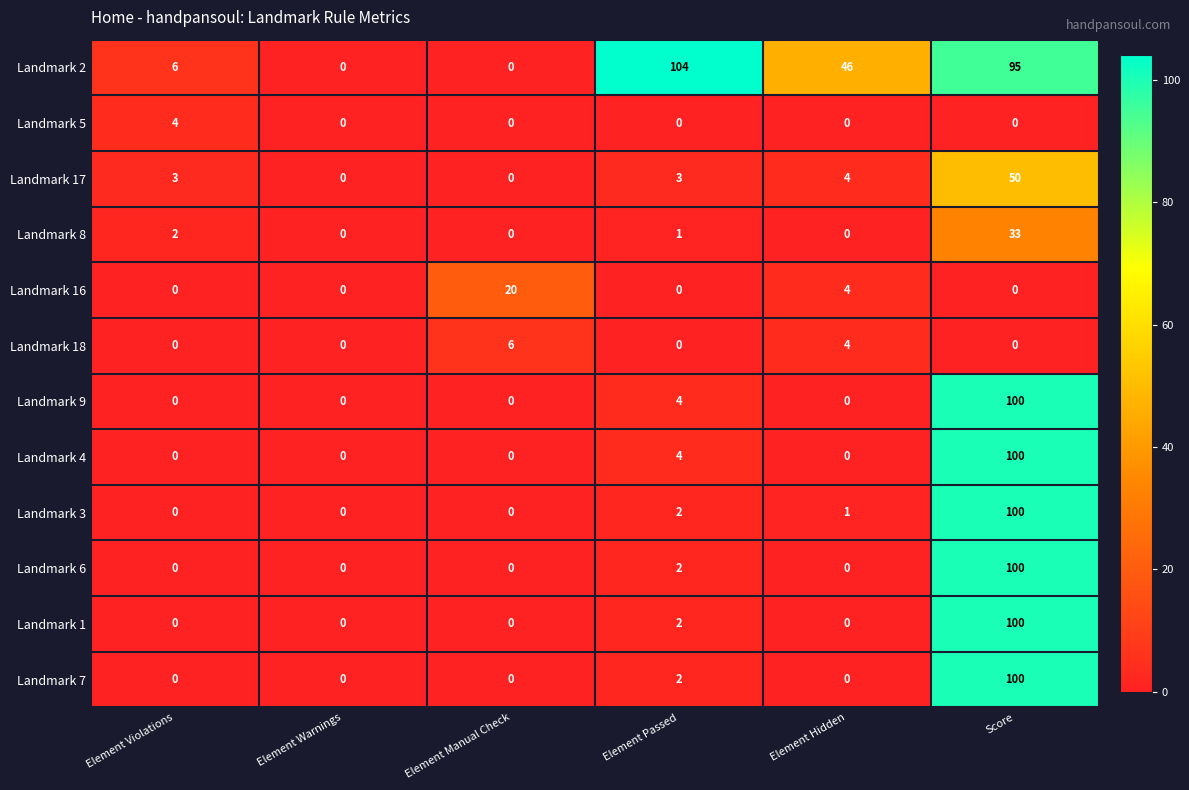

At which category is the sum across all series the highest?

Score